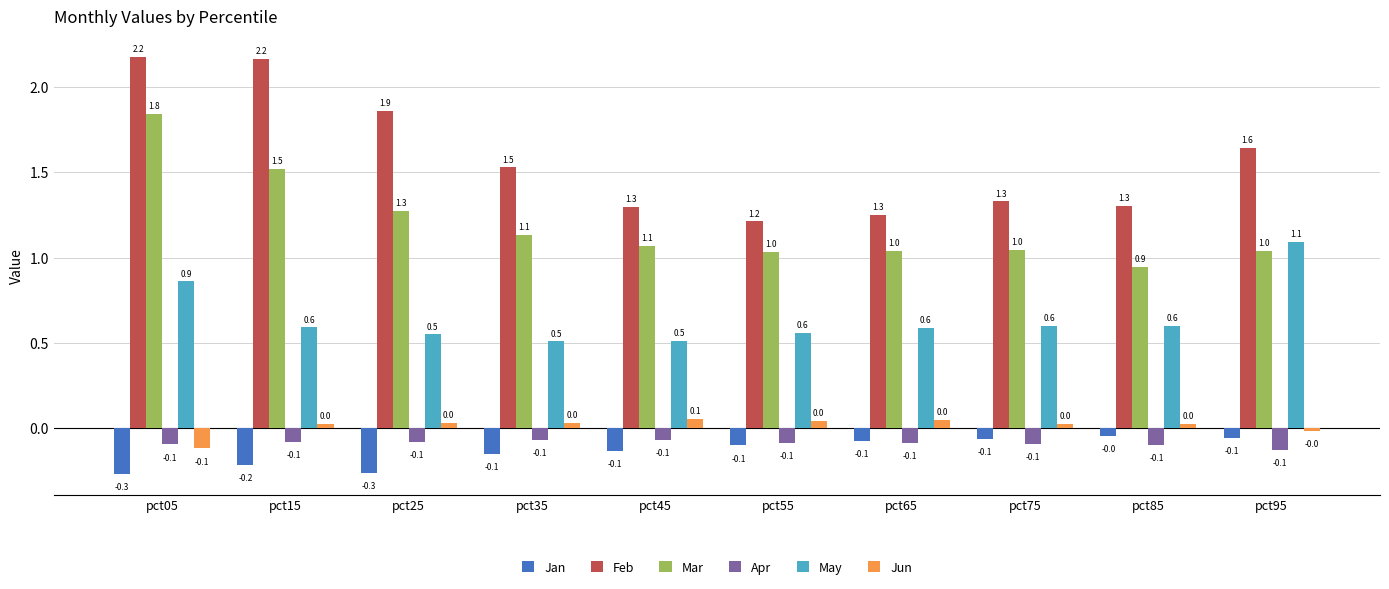

What is the total value across all series at pct65?

2.8